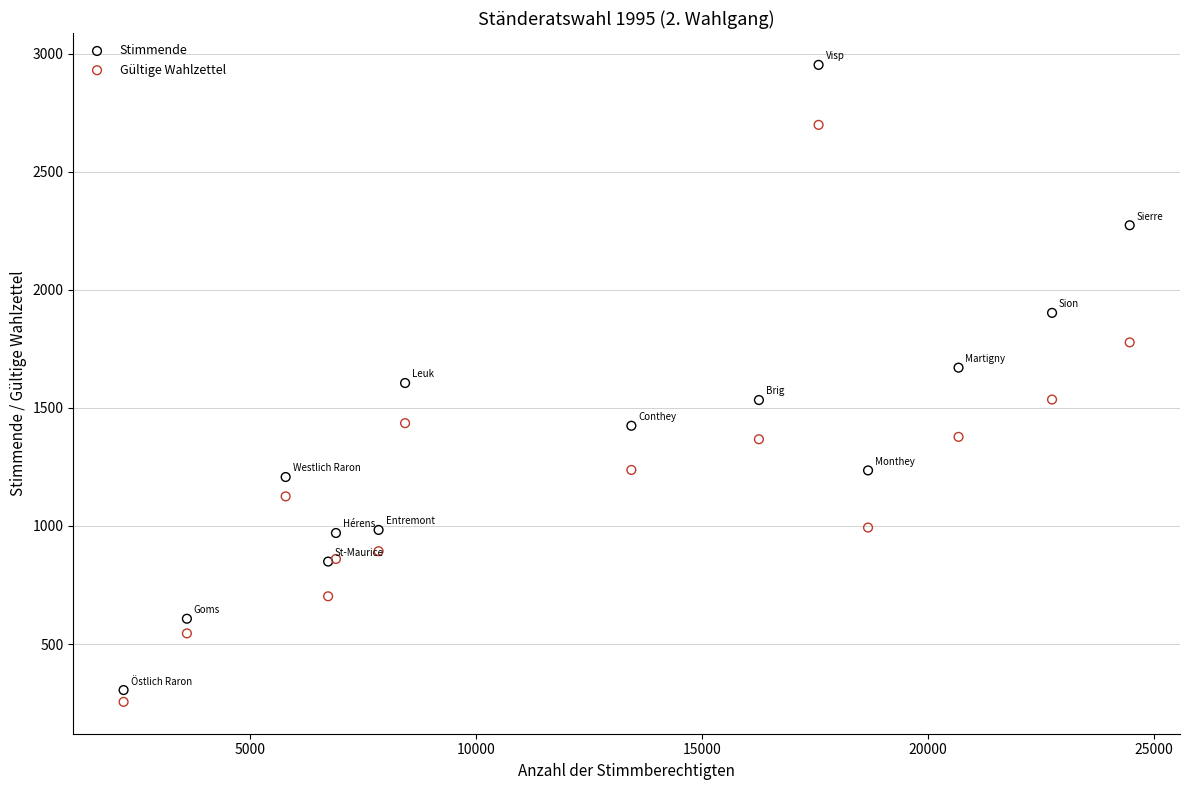

What is the X range (max minus min) for the scatter plot?

22249